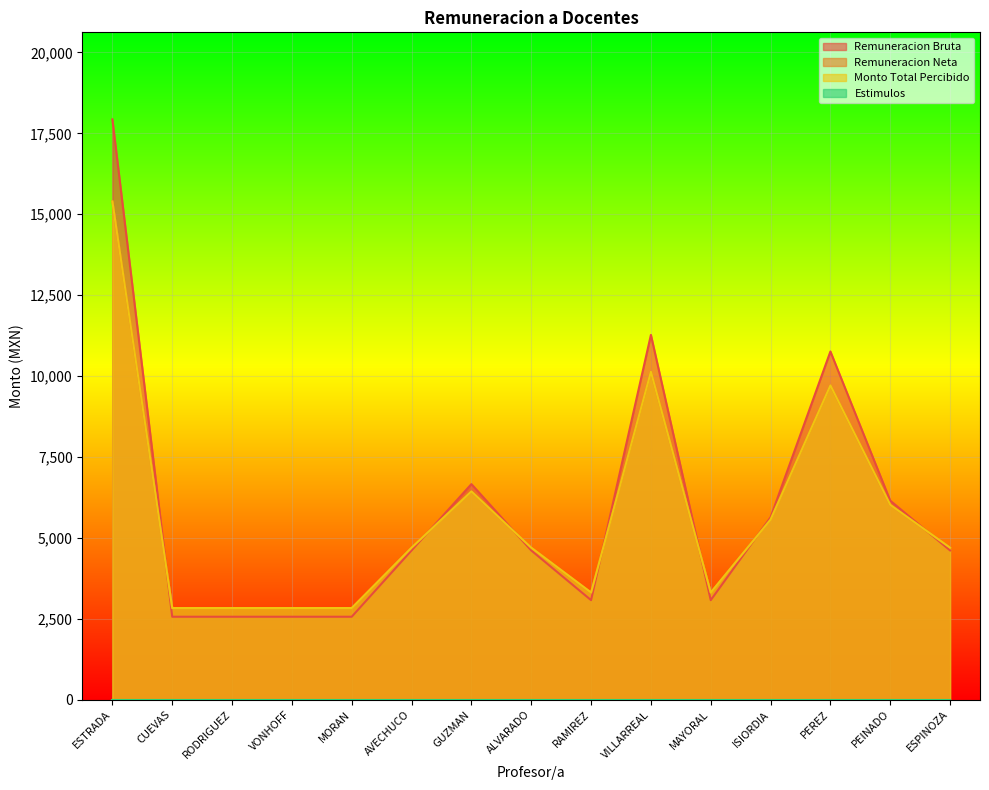

What is the maximum value for Monto Total Percibido?

15394.5